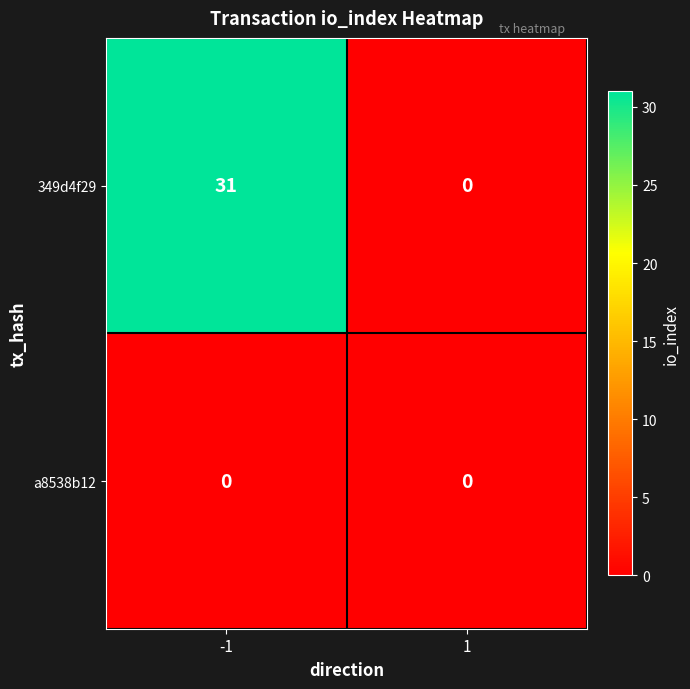

True or false: a8538b12 has a value of 0 at 1.

True